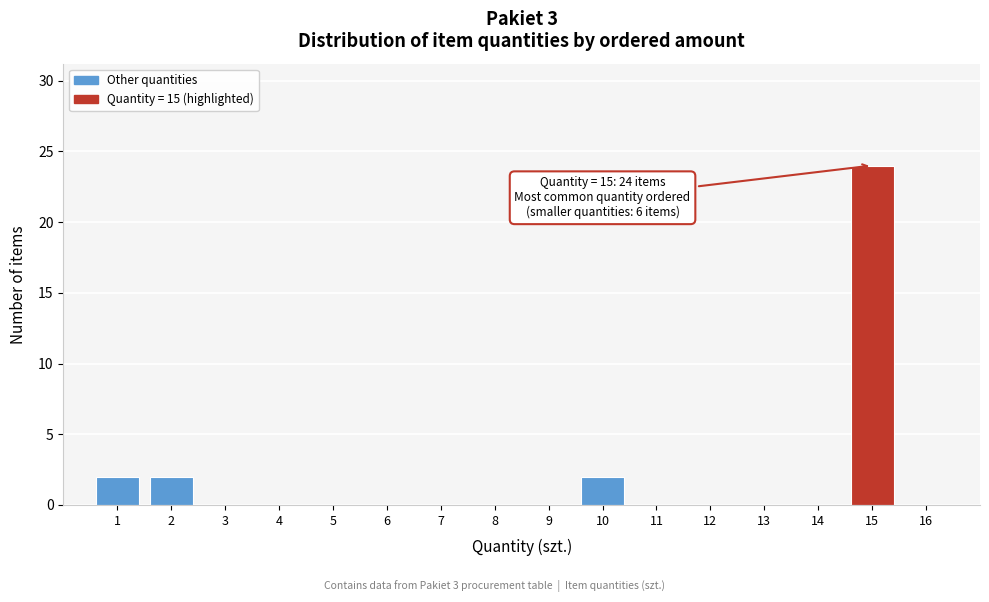

Which range on the x-axis has the tallest bar?

14.5 to 15.5